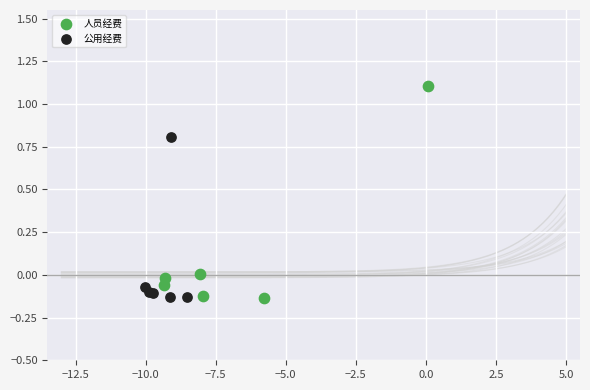

Which series reaches the maximum Y coordinate?

人员经费